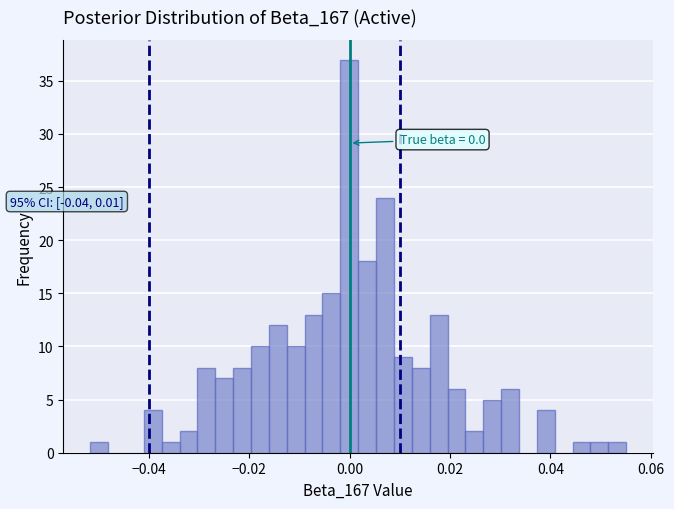

Around what value on the x-axis is the tallest bar? Give the approximate position of its centre, as read against the axis.

0.000